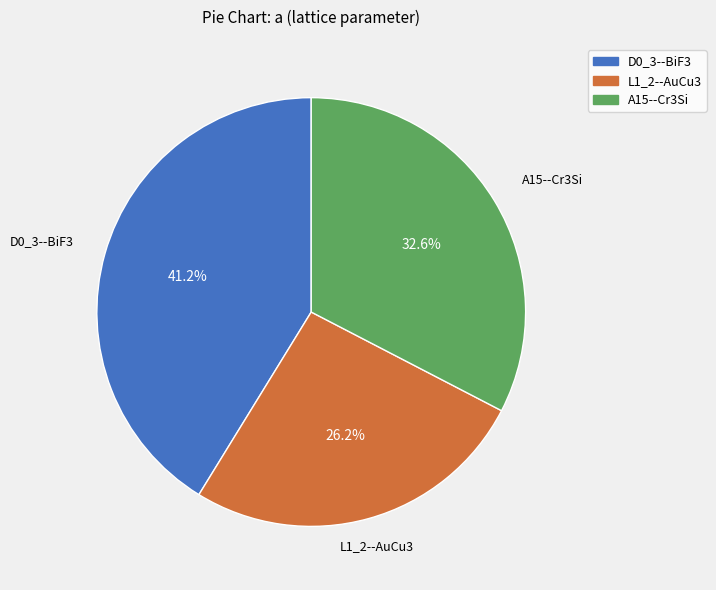

To the nearest percent, what percentage of the pie is D0_3--BiF3?

41%